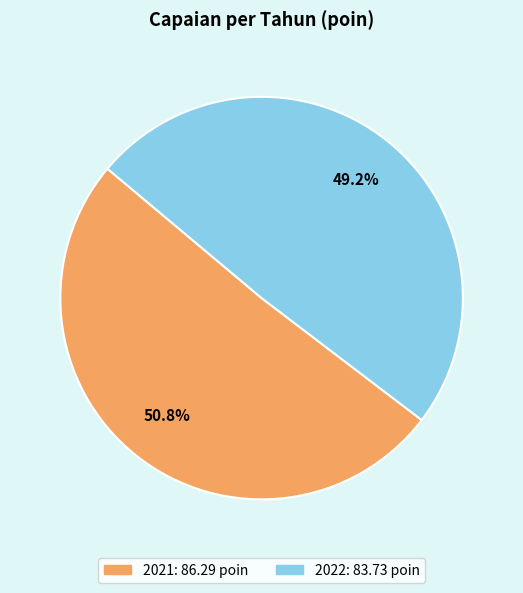

Is the sum of 2021 and 2022 greater than half?

Yes